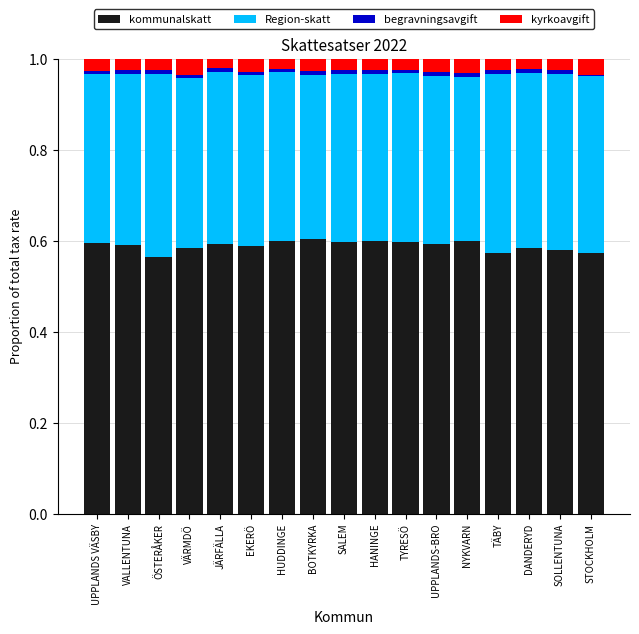

Is it true that kommunalskatt equals 0.6 at UPPLANDS-BRO?

True